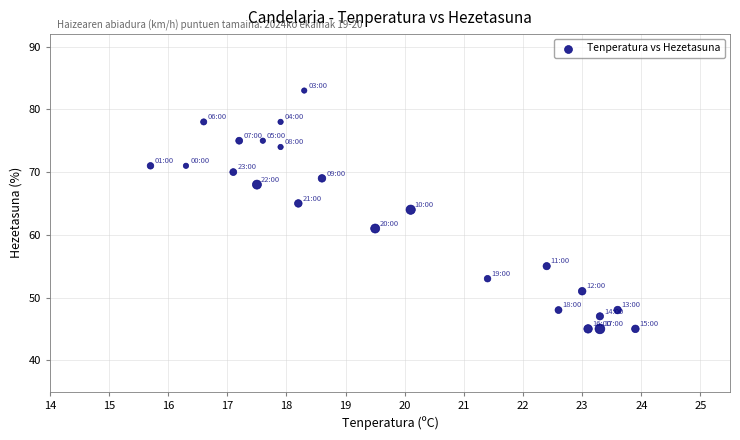

What is the range of Y values (max minus min)?

38